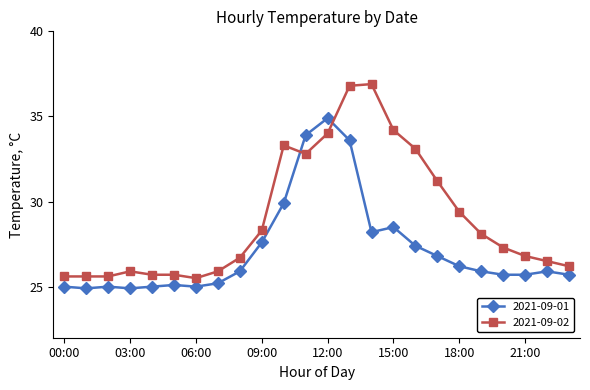

What is the value of the 2021-09-01 point at the 22nd from the left?

25.7